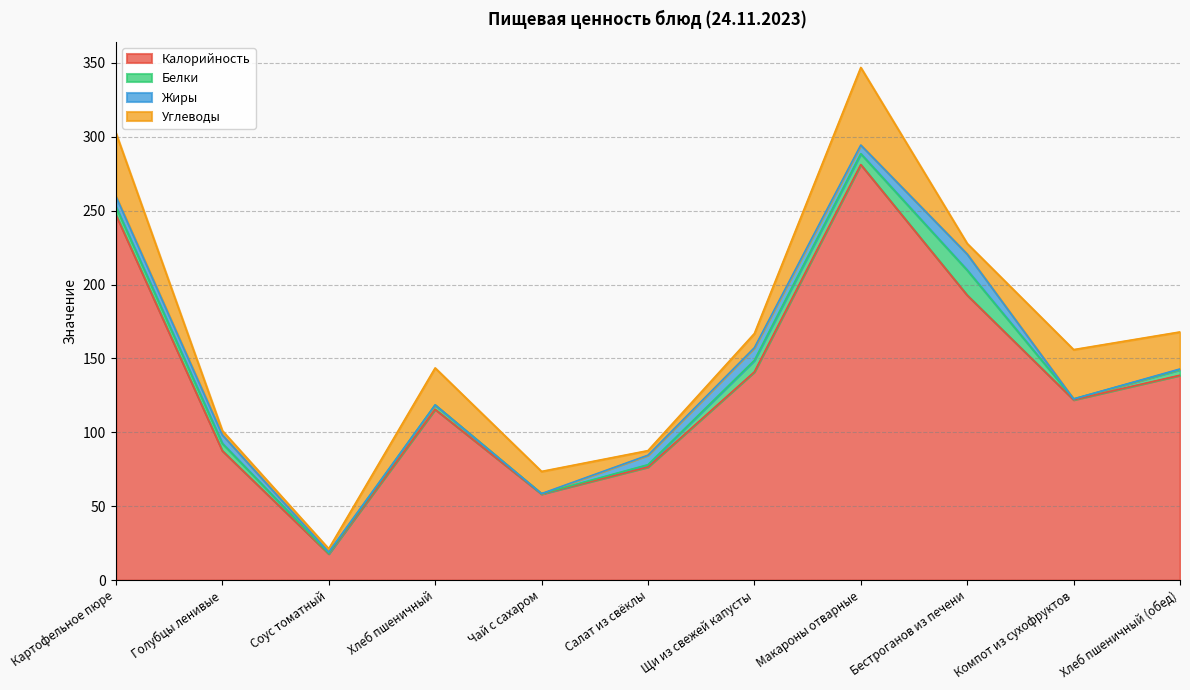

What are all the series names shown in the legend?

Калорийность, Белки, Жиры, Углеводы